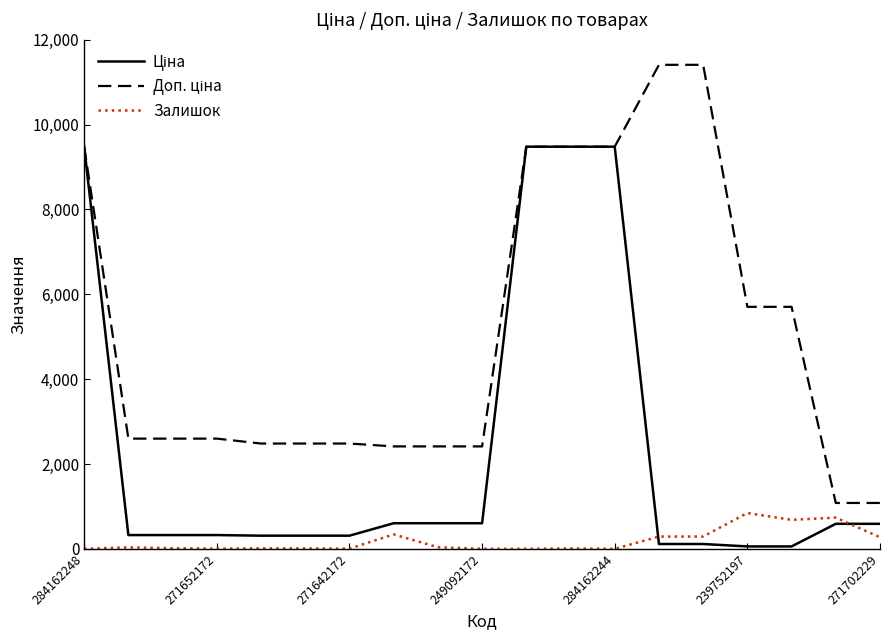

What is the highest value of the Залишок series?

845.0